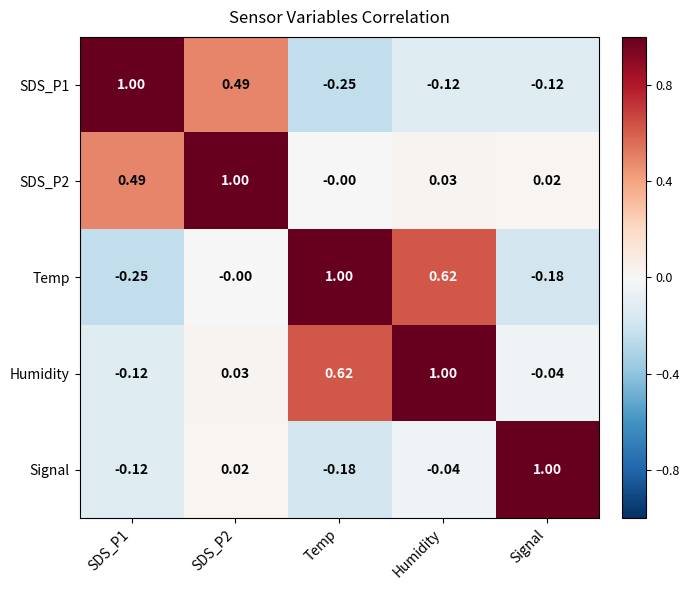

Is the value of SDS_P2 at Signal greater than the value of Humidity at Signal?

Yes